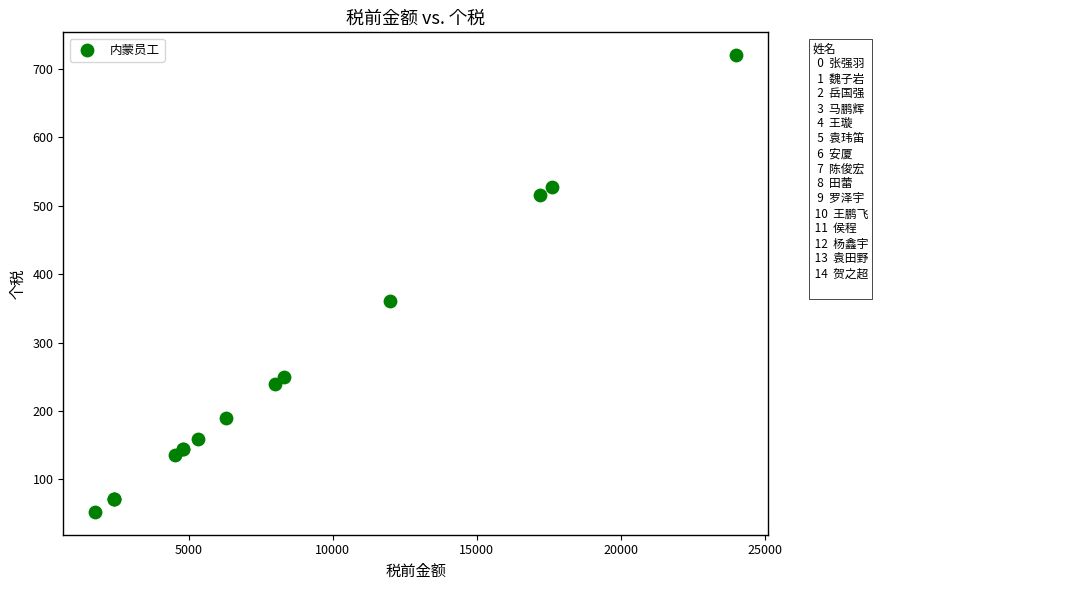

What Y value in the scatter plot is closest to 386?

360.0